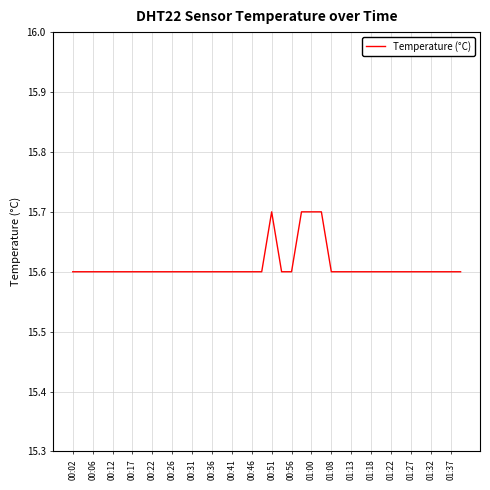

What is the greatest value displayed?

15.7